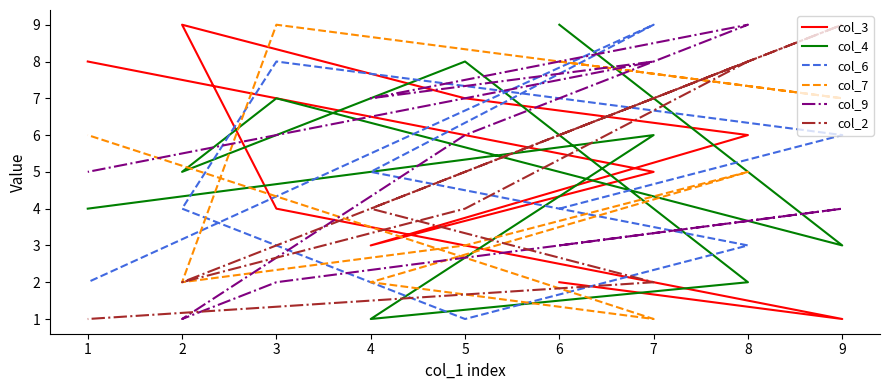

Where is the first local maximum for col_3?

2